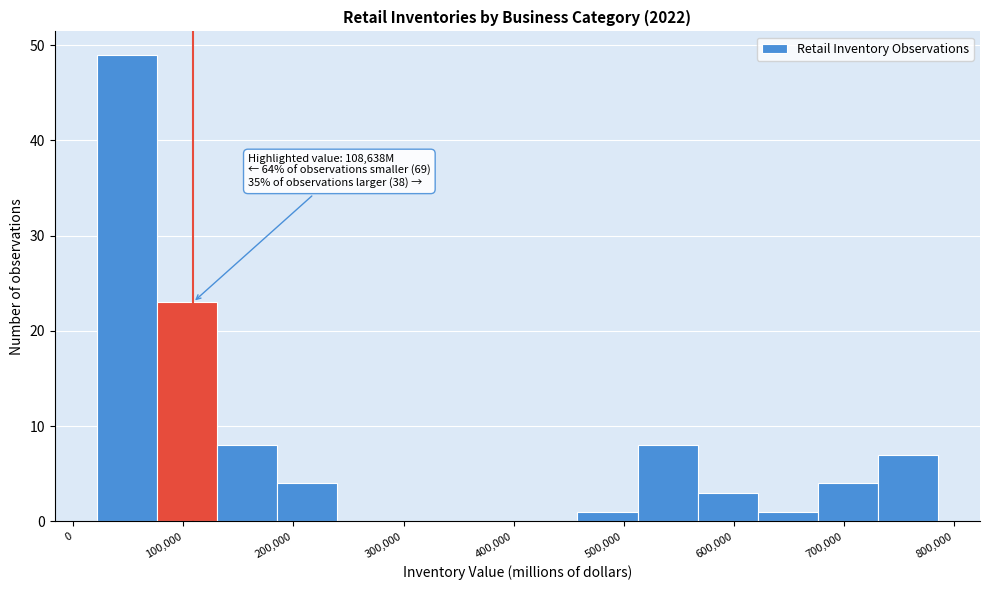

Which range on the x-axis has the tallest bar?

20000 to 80000